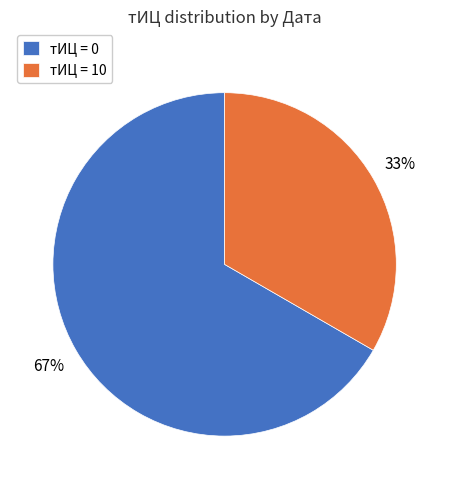

To the nearest percent, what is the combined percentage of тИЦ = 10 and тИЦ = 0?

100%